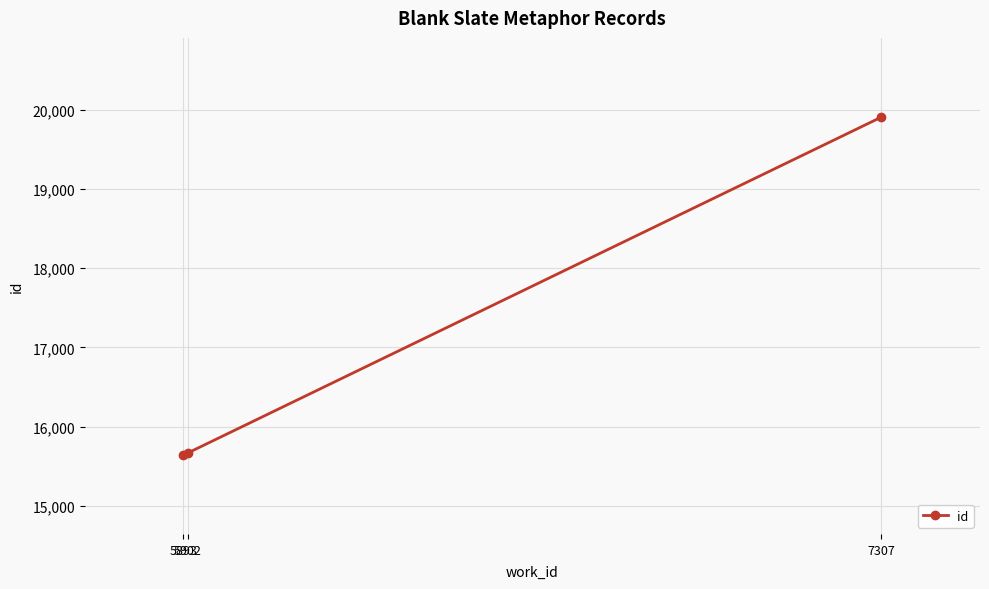

What is the value of the 2nd point from the left?

15669